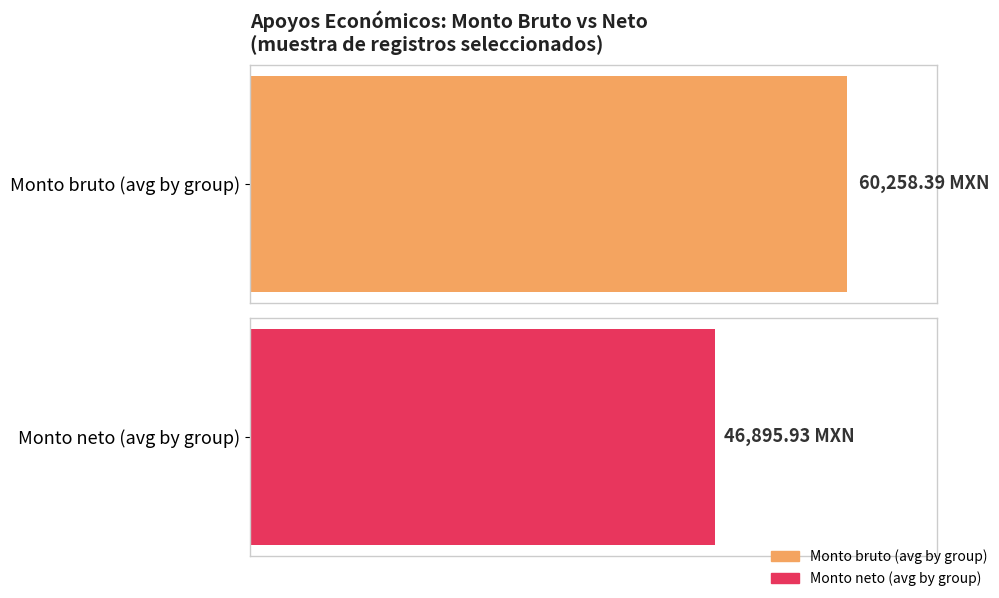

Which series has the largest total across all categories?

Monto bruto (avg by group)